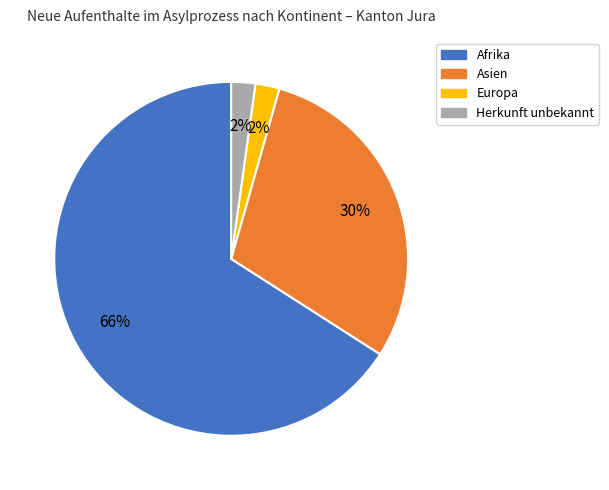

What is the largest slice in the pie chart?

Afrika